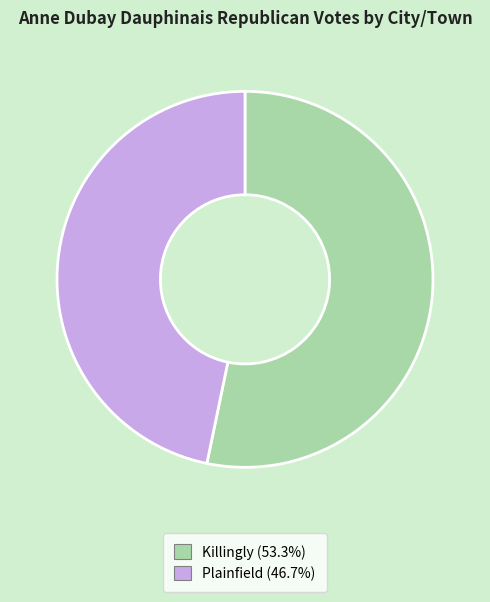

Is the sum of Killingly and Plainfield greater than half?

Yes